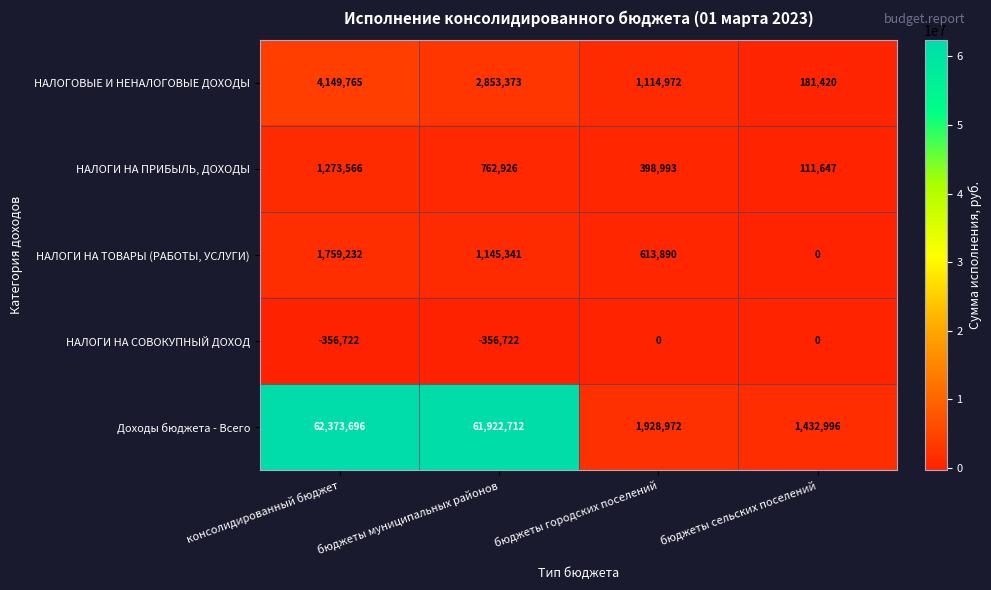

Which series has the largest range (max minus min)?

Доходы бюджета - Всего